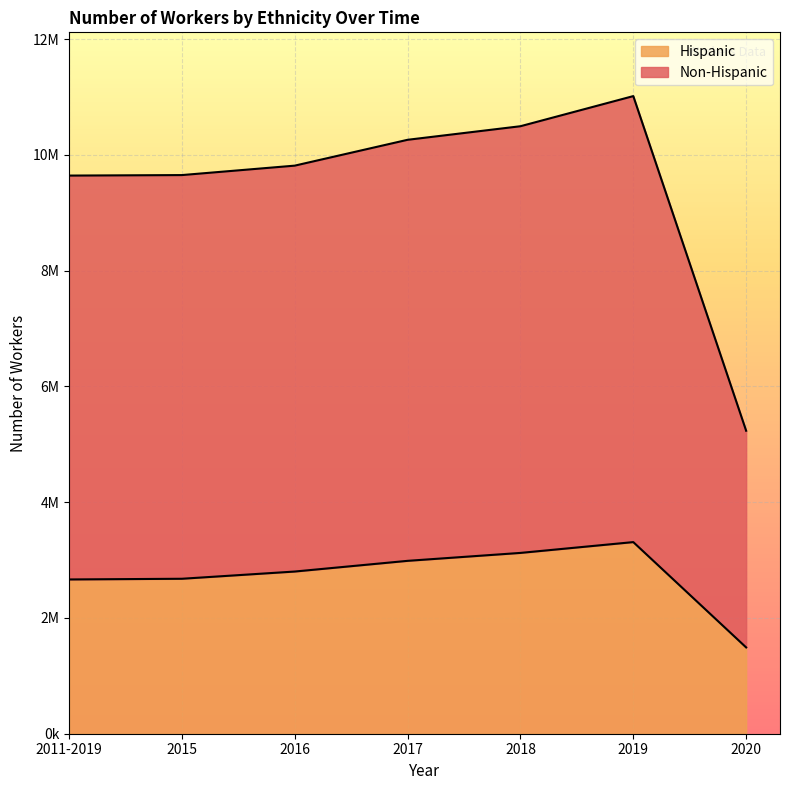

What are all the series names shown in the legend?

Hispanic, Non-Hispanic